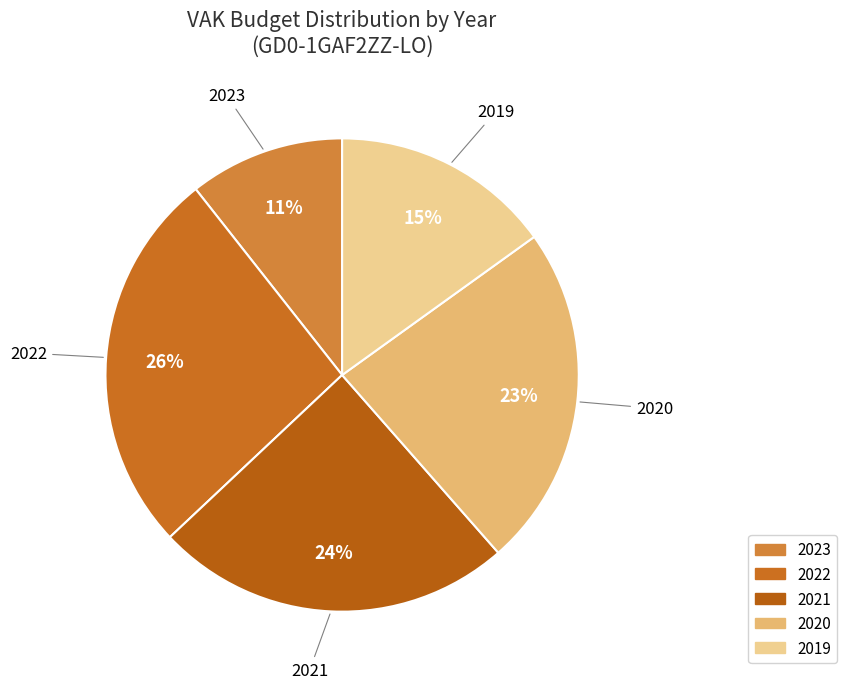

Does any single category account for the majority?

No